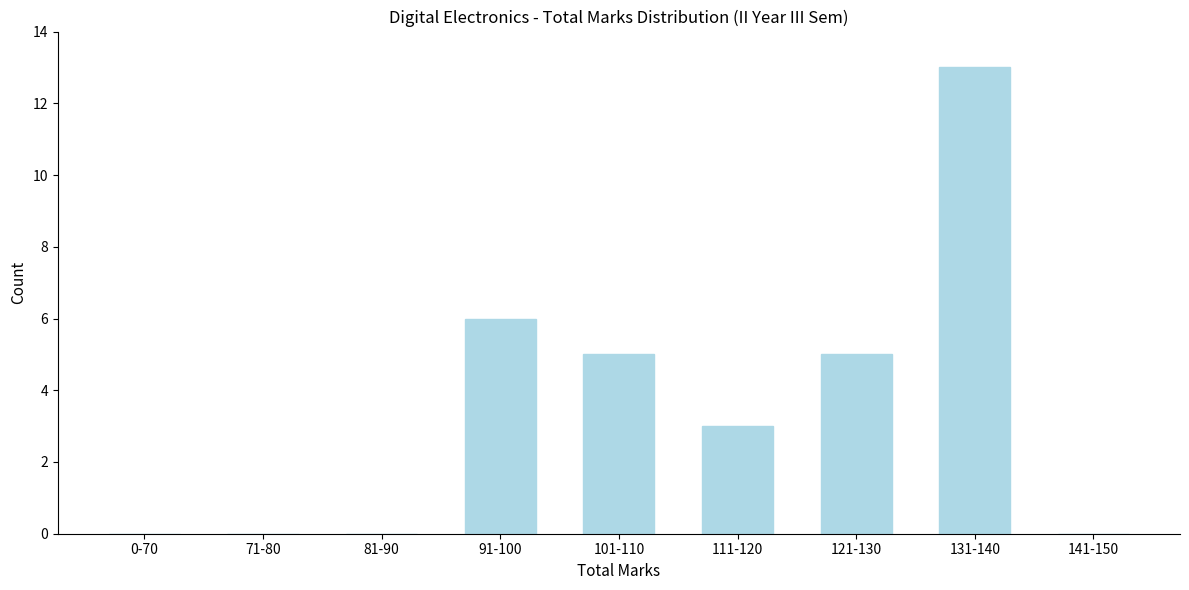

Reading left to right, transcribe all the data shown in this chart.

0-70=0	71-80=0	81-90=0	91-100=6	101-110=5	111-120=3	121-130=5	131-140=13	141-150=0